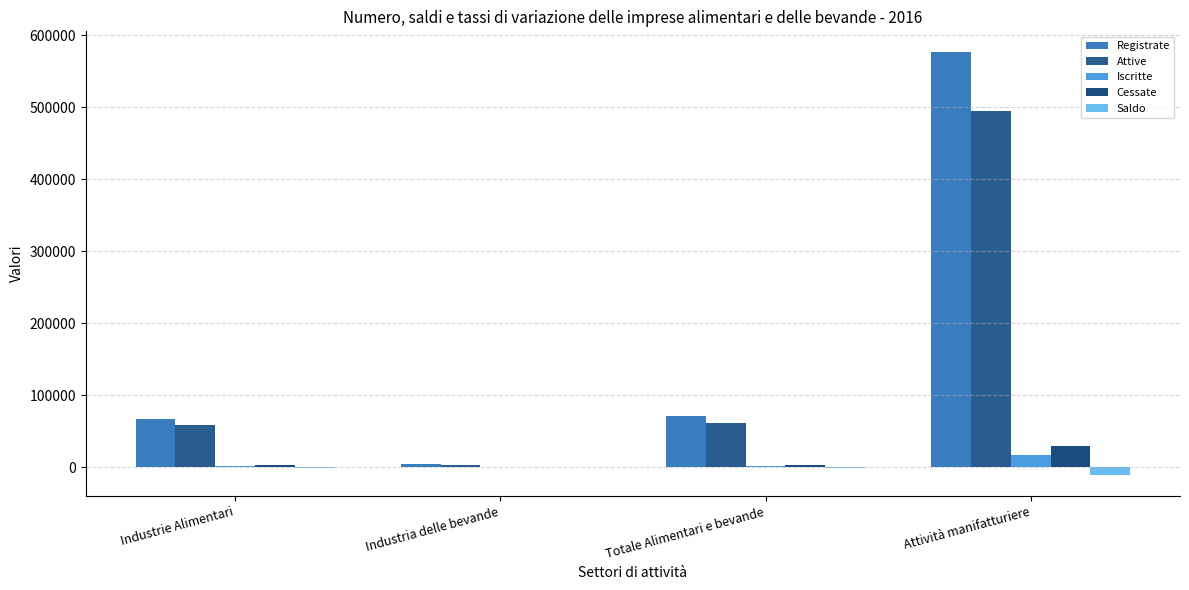

The value of Saldo at Totale Alimentari e bevande is -2166. True or false?

False